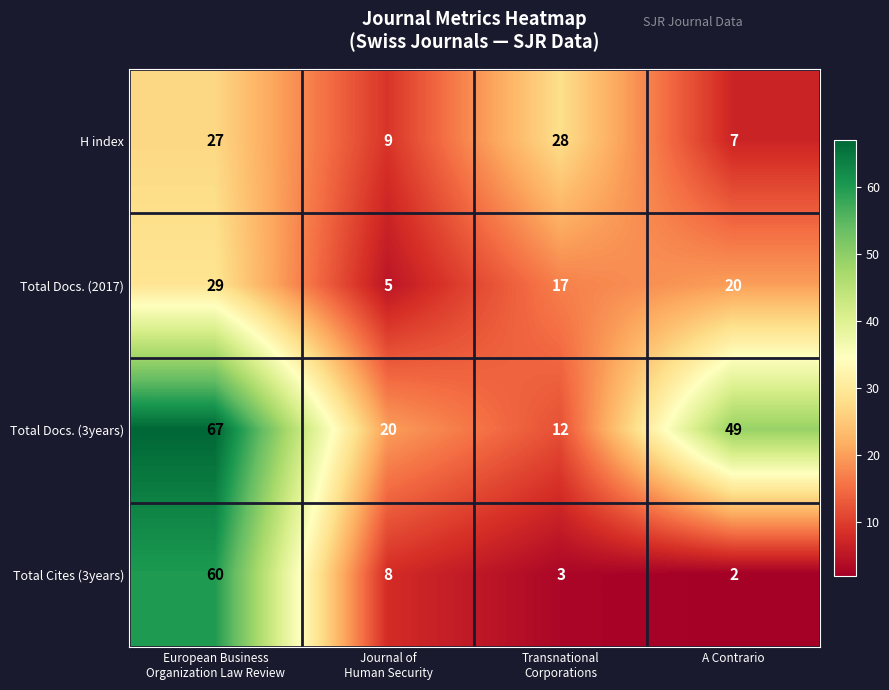

The value of Total Docs. (3years) at A Contrario is 21. True or false?

False